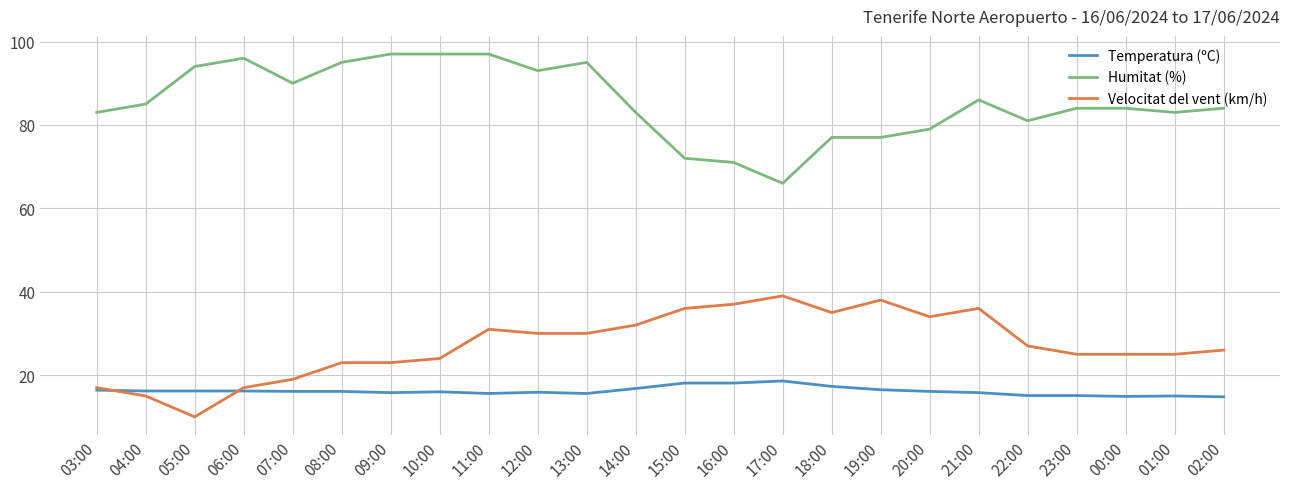

Which series has the largest total across all categories?

Humitat (%)